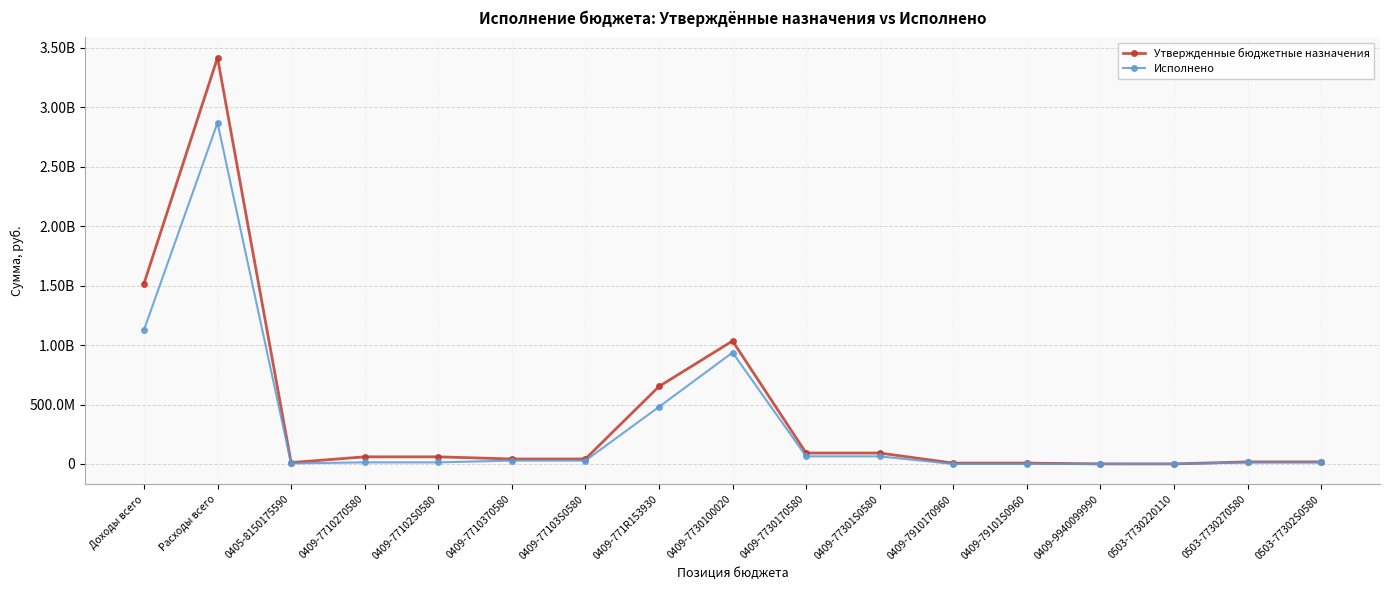

What are all the series names shown in the legend?

Утвержденные бюджетные назначения, Исполнено